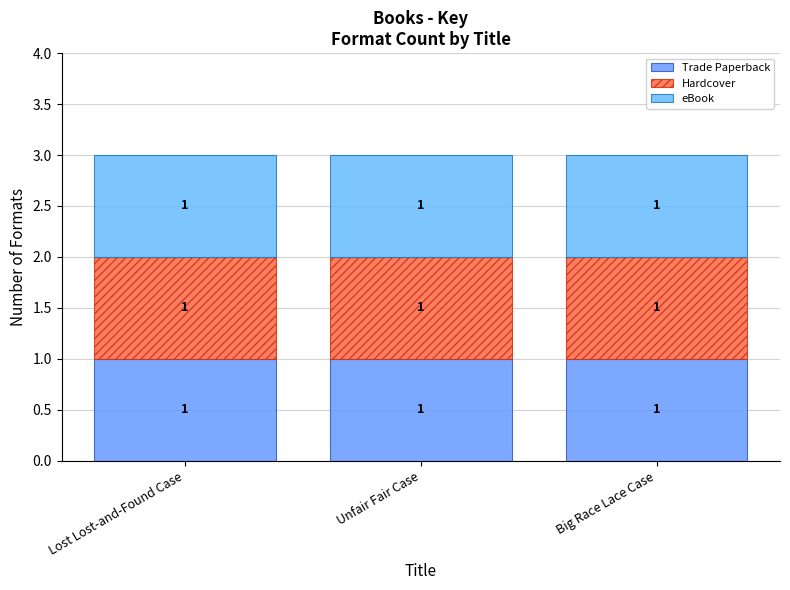

Does the chart contain any negative values?

No